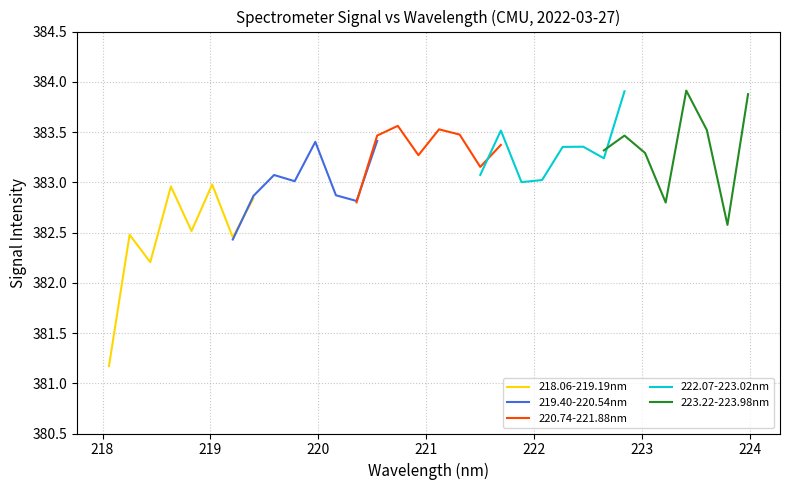

What is the minimum value for 223.22-223.98nm?

382.6